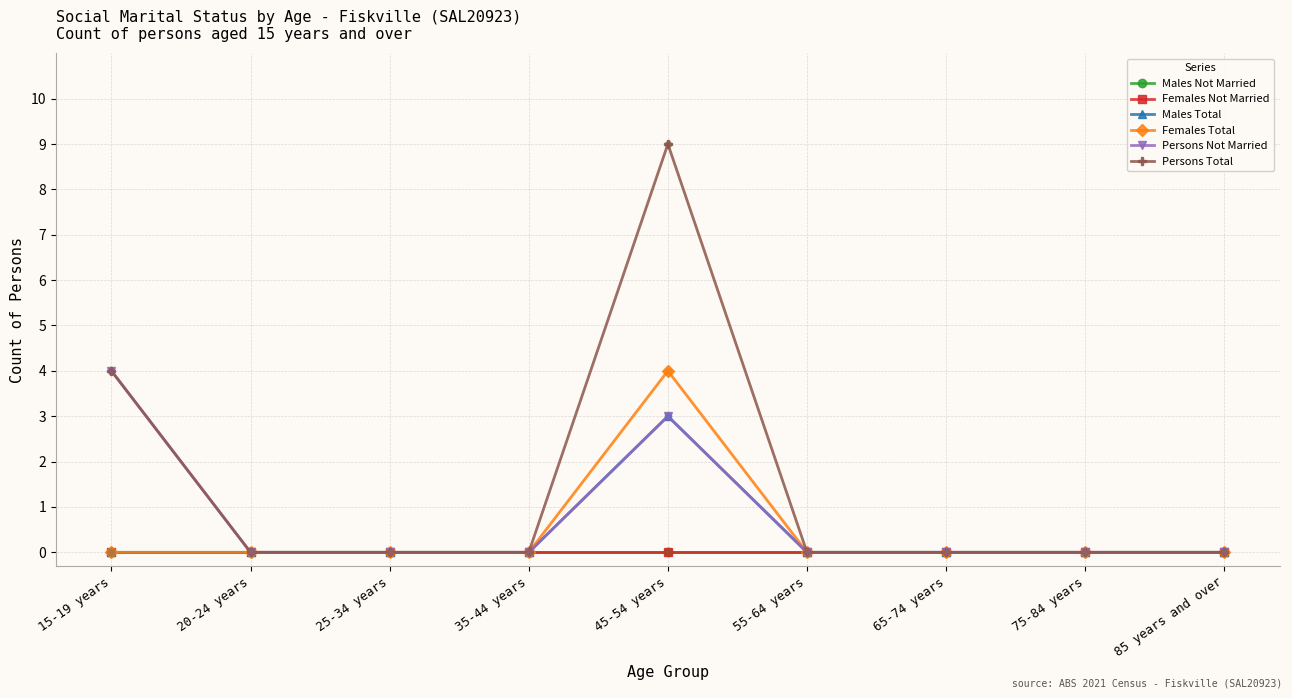

Does the chart have visible grid lines?

Yes